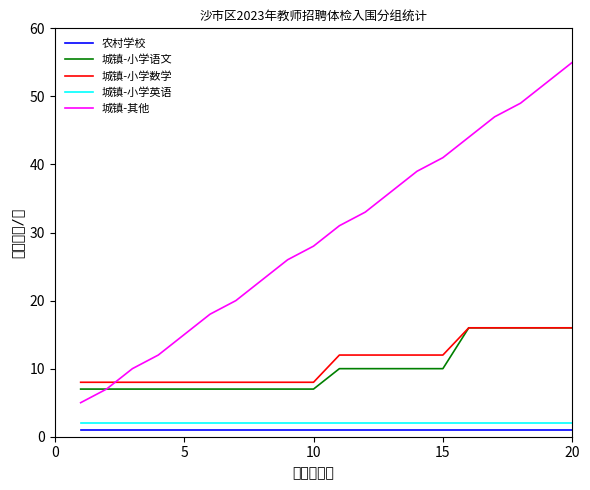

True or false: 城镇-小学语文 has a value of 4 at 5.

False